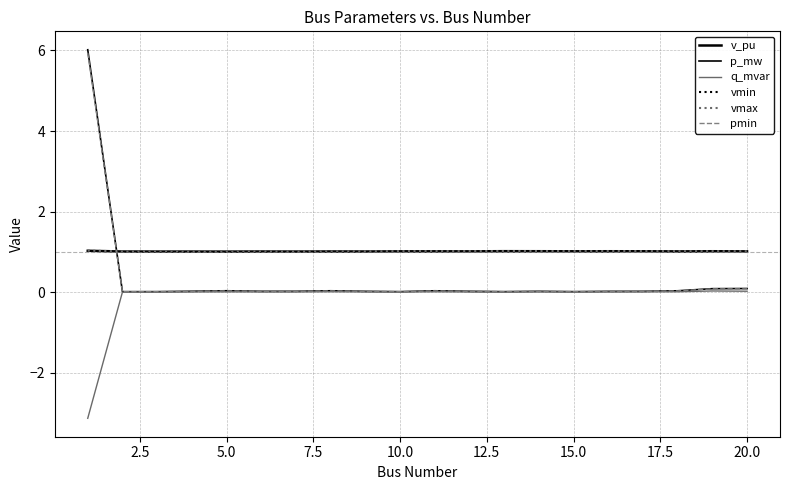

What is the average value of the vmin series?

1.0